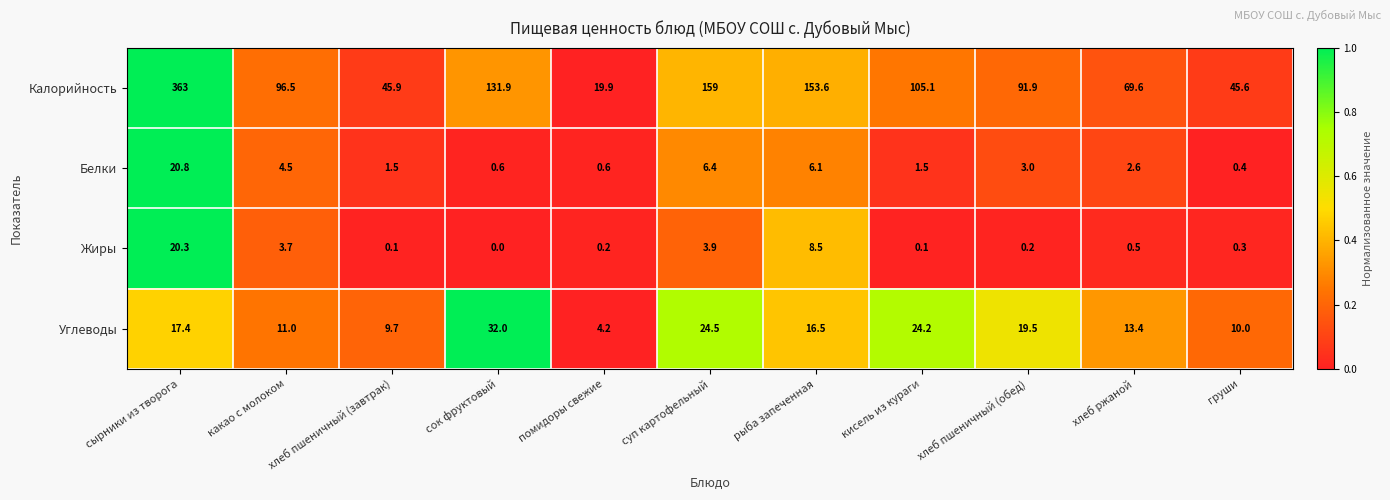

True or false: Жиры has a value of 0.4 at хлеб пшеничный (обед).

False